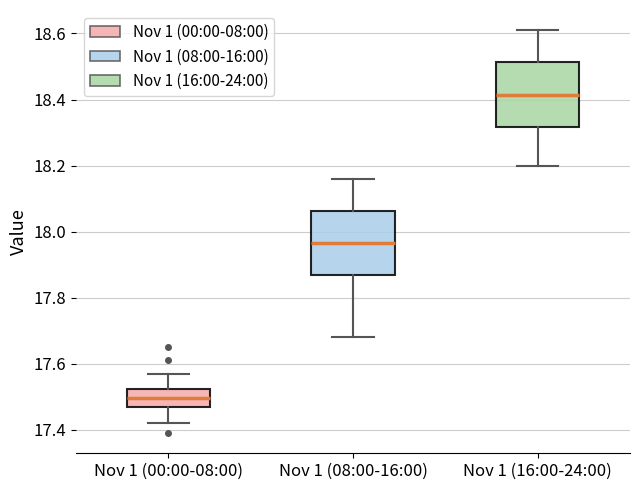

Reading left to right, read every box against the y-axis: the position of its median line, the range the box covers, and the ends of its whiskers. The values are not printed on the chart, so give them approximately, as read against the axis.

Nov 1 (00:00-08:00): median 17.50, box 17.48 to 17.52, whiskers 17.42 to 17.58
Nov 1 (08:00-16:00): median 17.96, box 17.86 to 18.06, whiskers 17.68 to 18.16
Nov 1 (16:00-24:00): median 18.42, box 18.32 to 18.52, whiskers 18.20 to 18.62